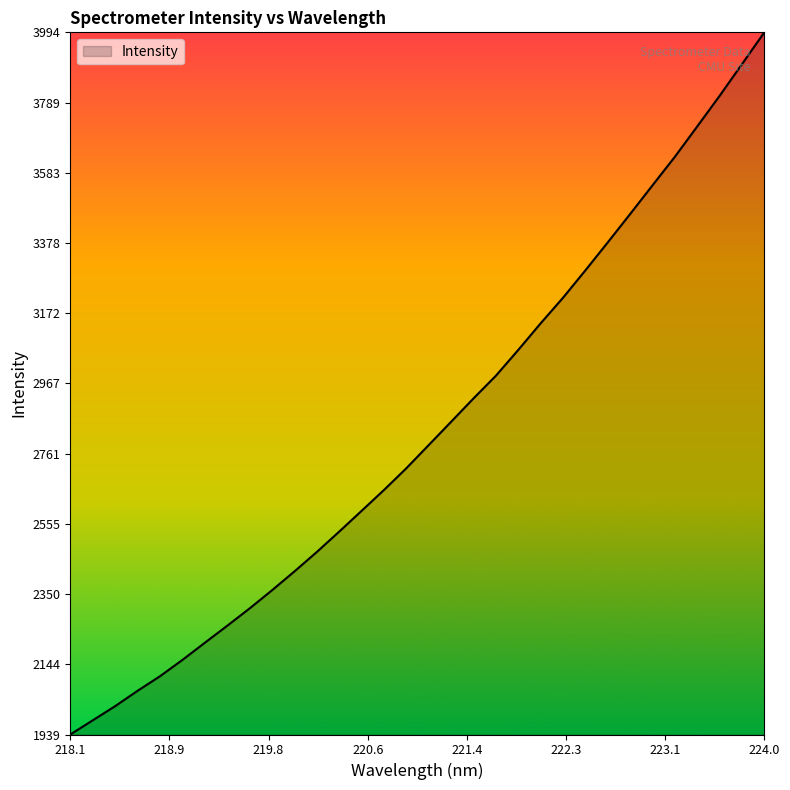

What is the difference between the maximum and minimum values?

2055.7